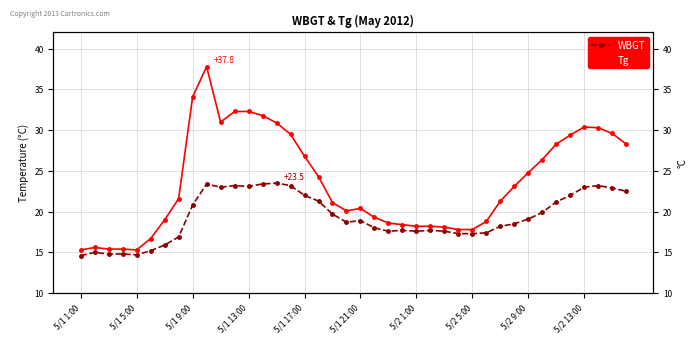

Which label corresponds to the smallest value in the chart?

5/1 1:00